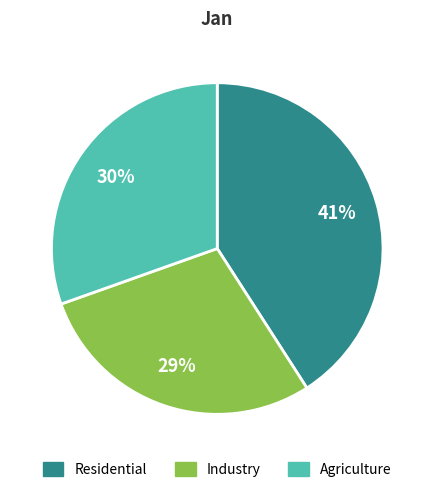

How many segments does this pie chart have?

3